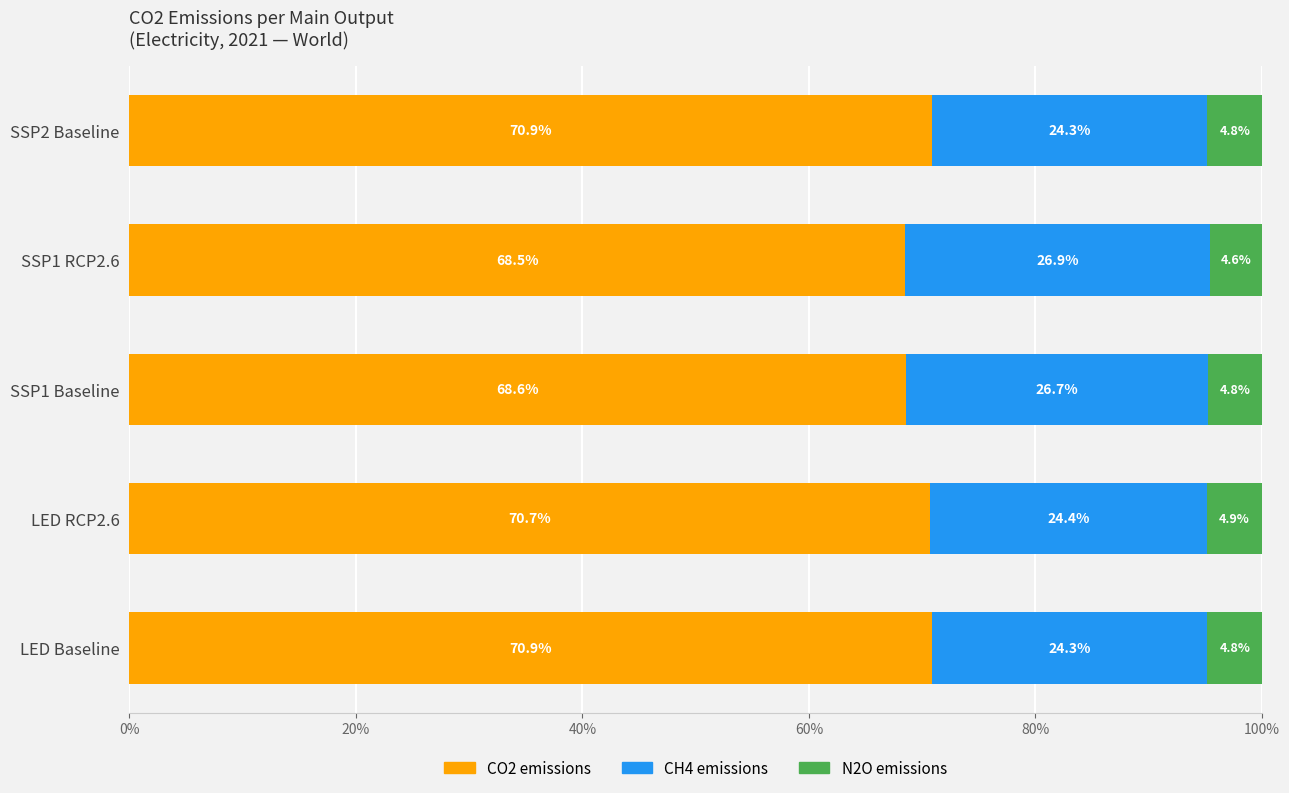

Which category has the lowest value in the CO2 emissions series?

SSP1 RCP2.6